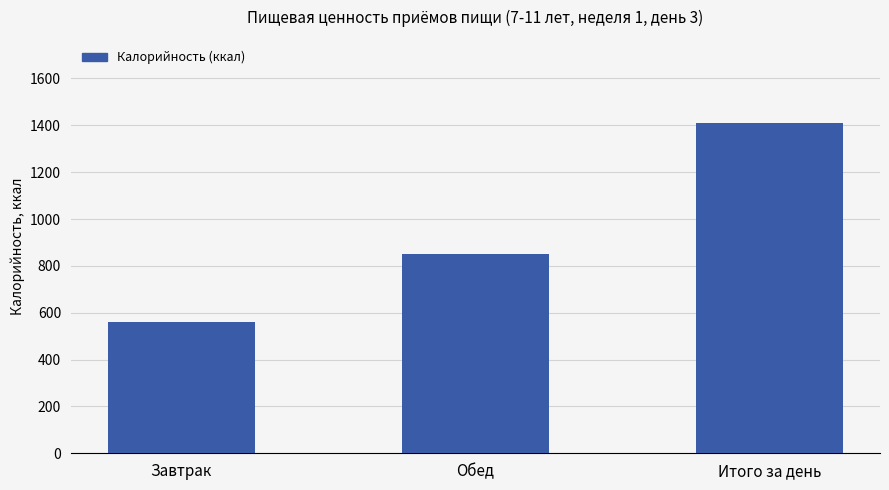

True or false: the data shows 2367.3 at Итого за день.

False